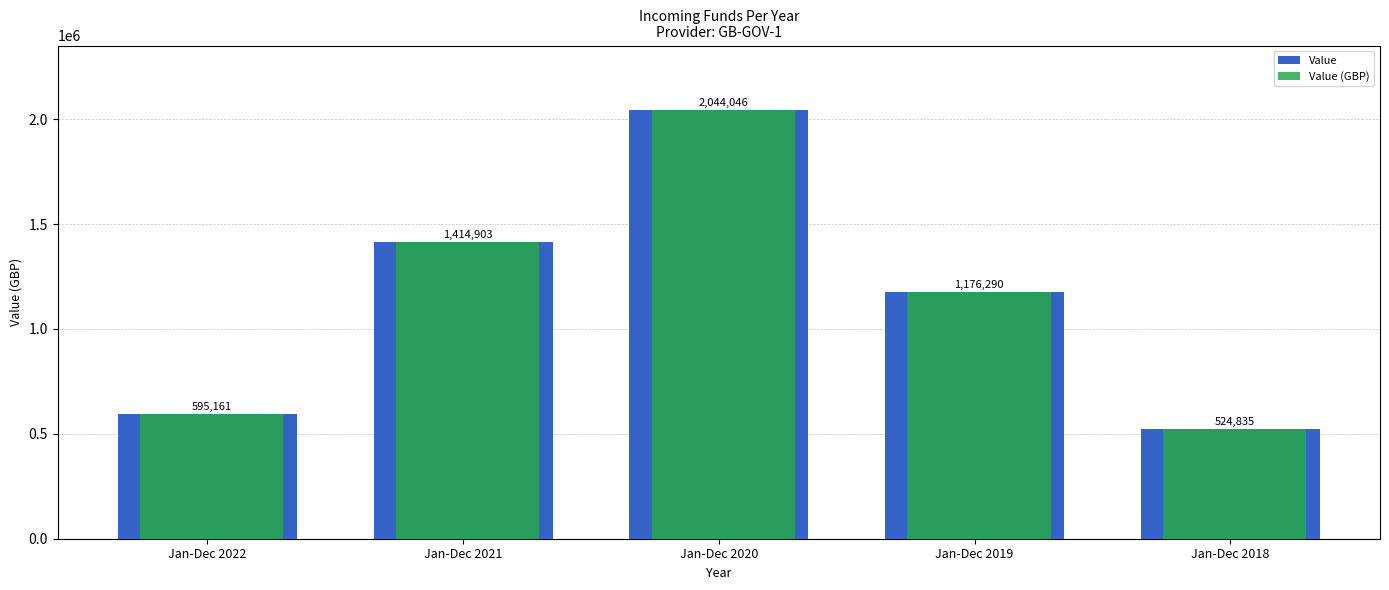

Count the number of categories in the chart.

5